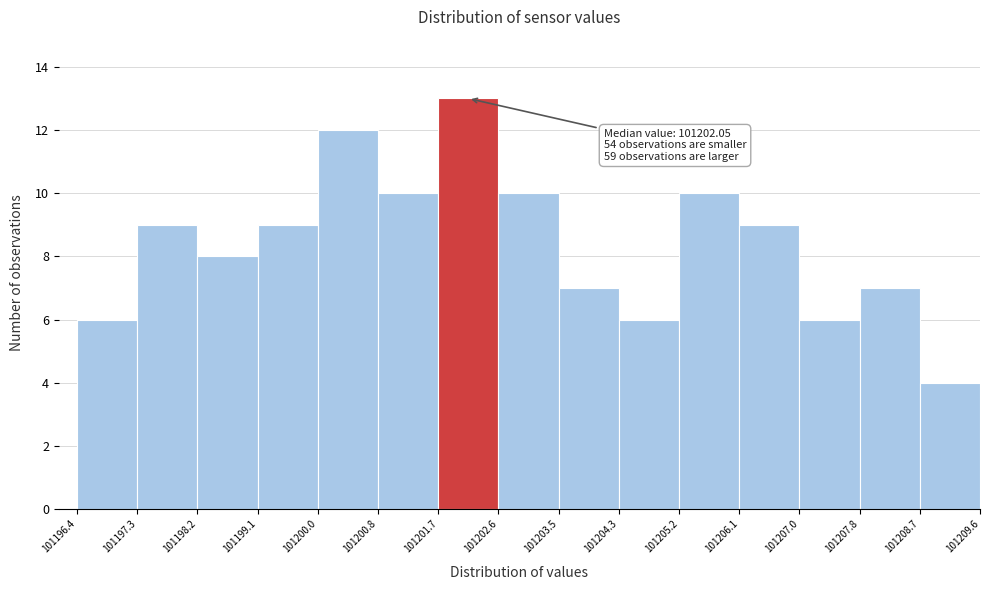

Over which range of the x-axis is the bar tallest?

101201.7 to 101202.6